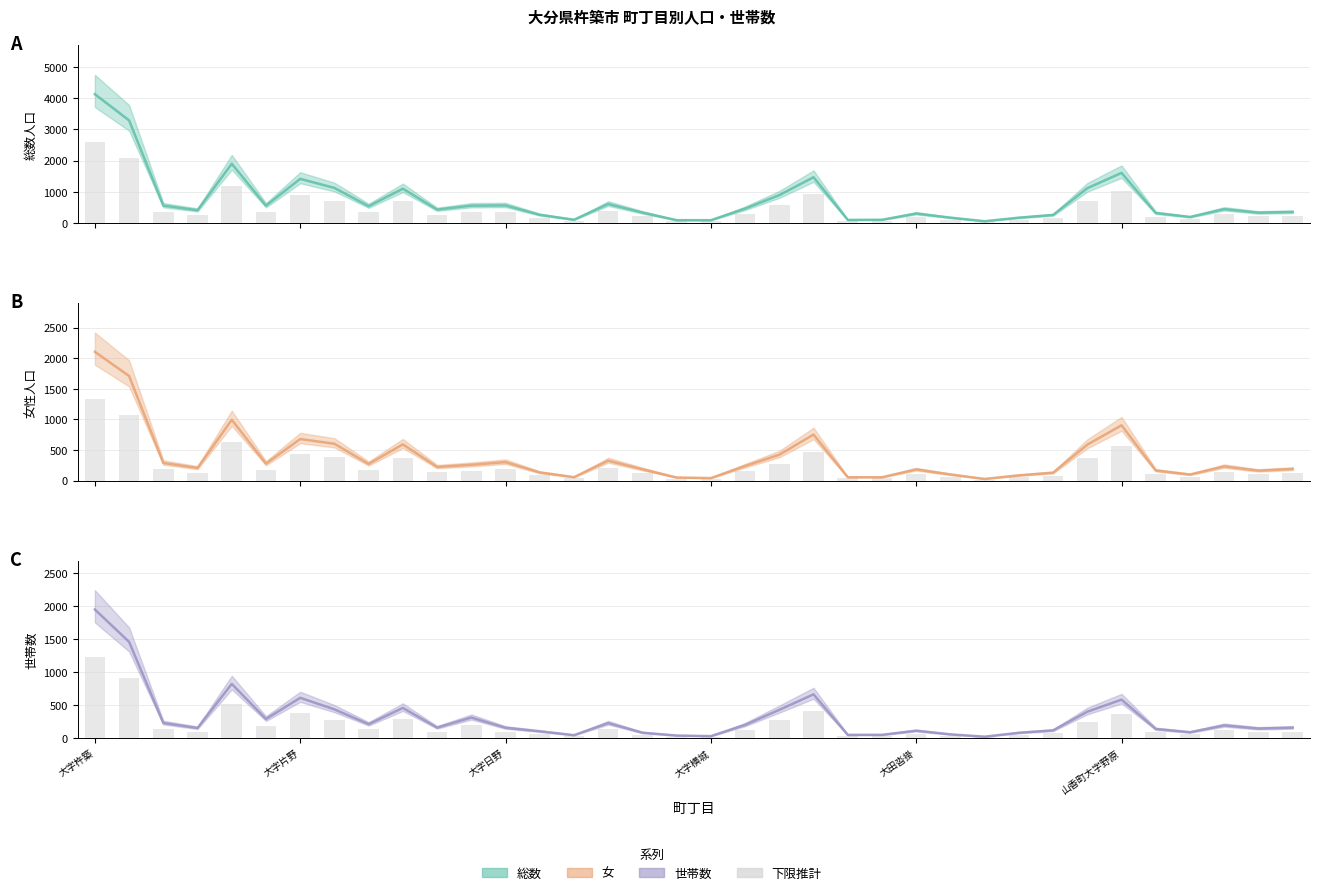

Where does the 世帯数 series first go above 161?

大字杵築